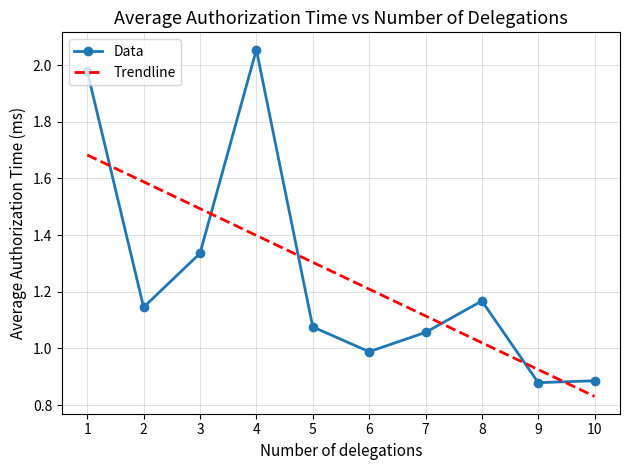

Rank the series at 8 from lowest to highest value.

Trendline, Data